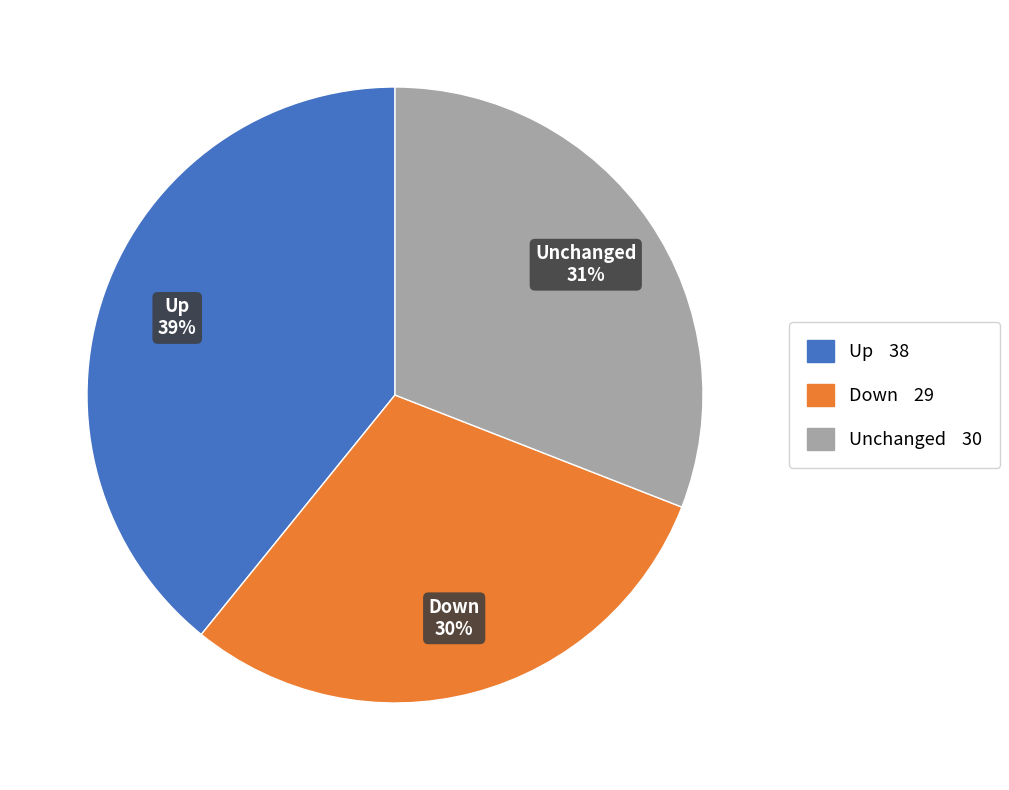

Combined, do Up and Down account for over 50%?

Yes